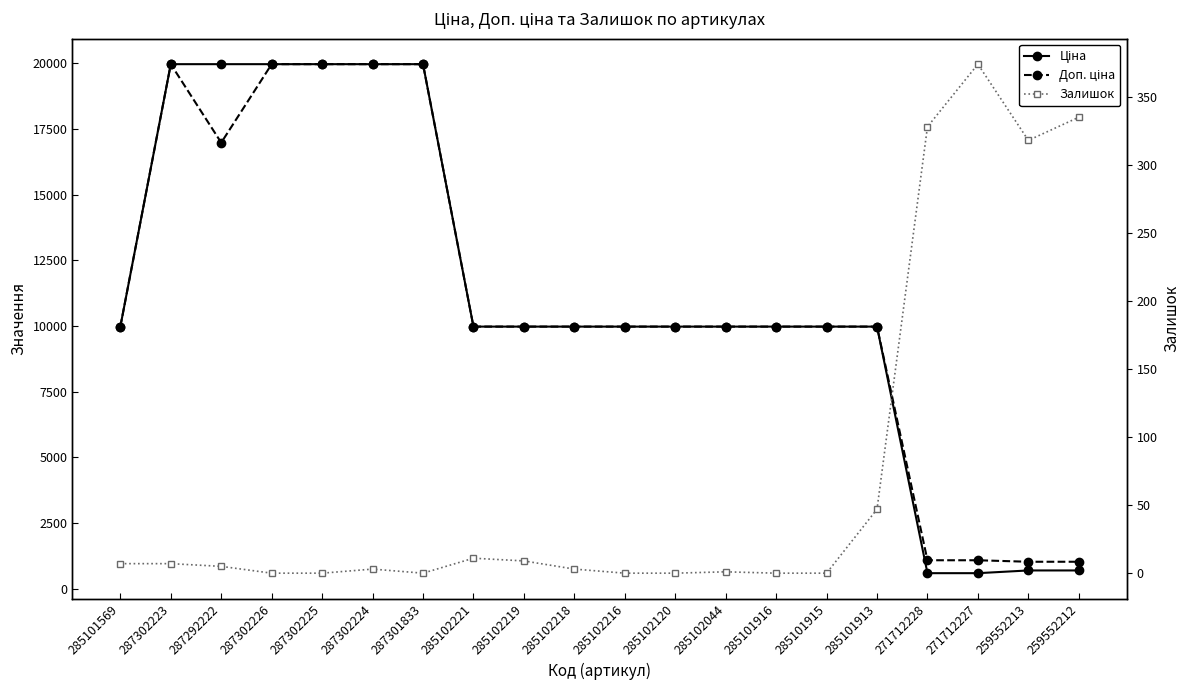

Is this an area chart (filled region under the line)?

No